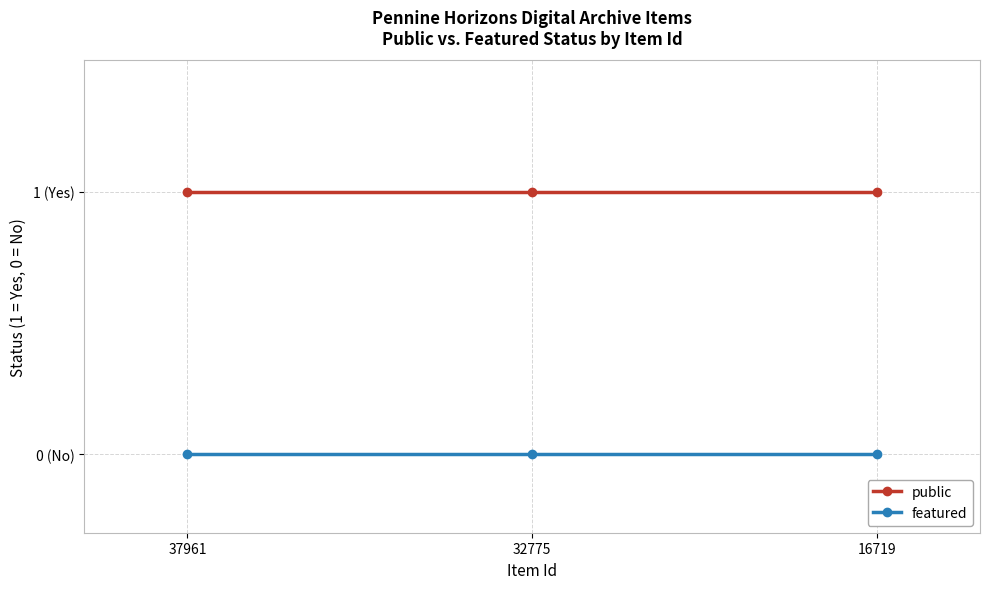

Which series has the largest total across all categories?

public